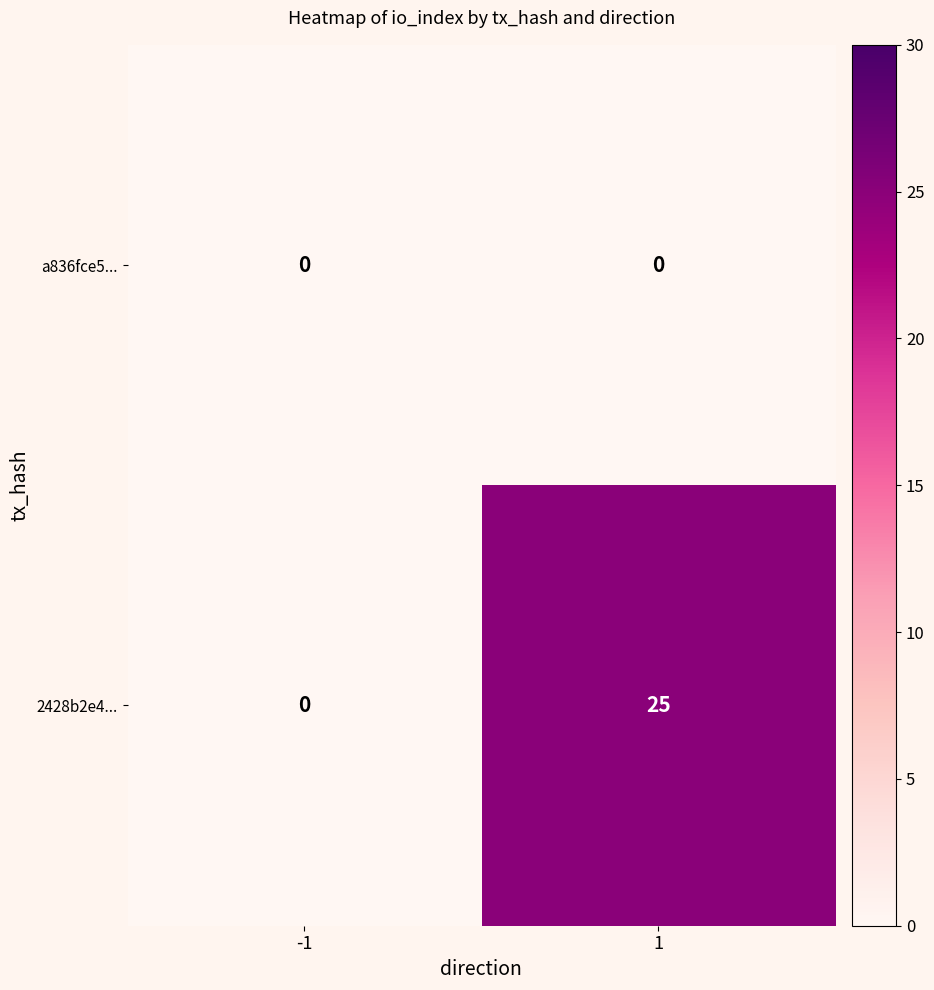

What is the difference between the highest and lowest values at 1?

25